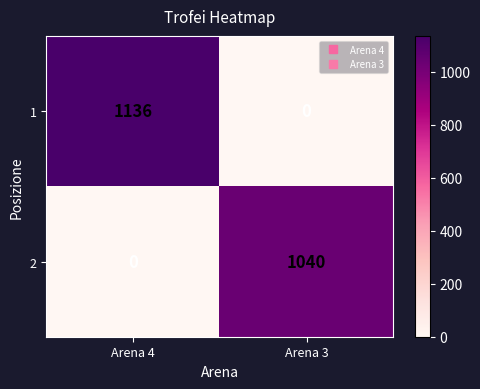

At which label does 2 reach its minimum?

Arena 4